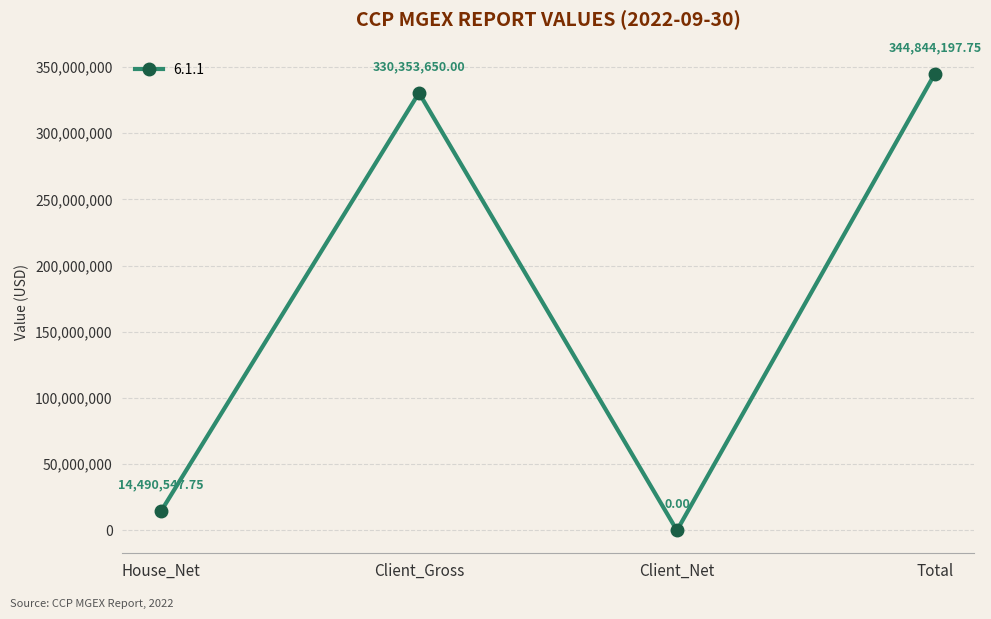

Rank the categories by value from lowest to highest.

Client_Net, House_Net, Client_Gross, Total